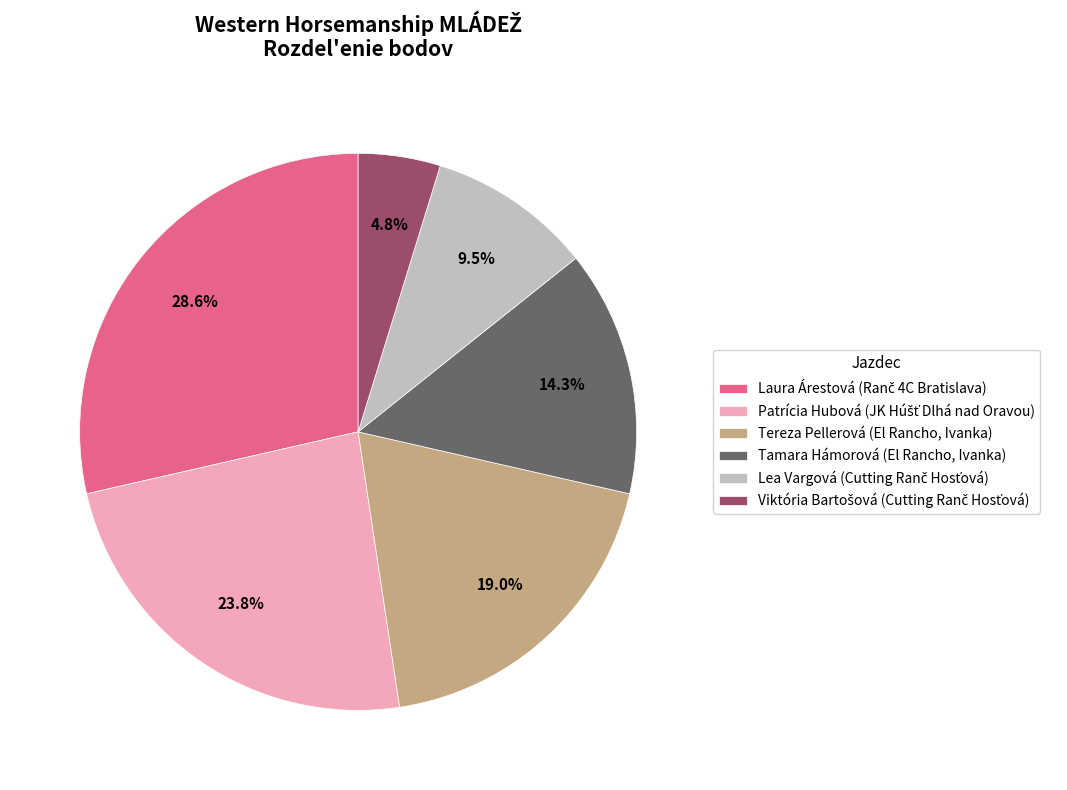

Does any single category account for the majority?

No